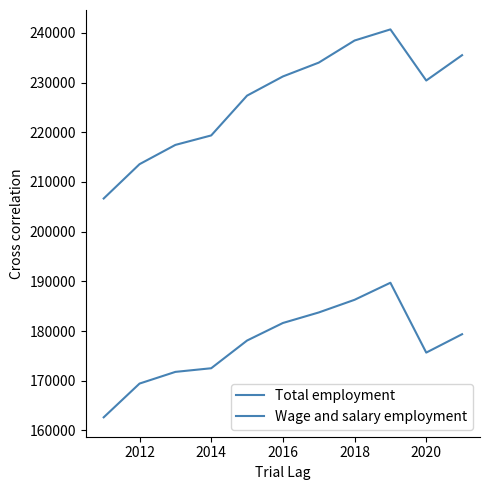

Does the chart display data point markers on the line(s)?

No